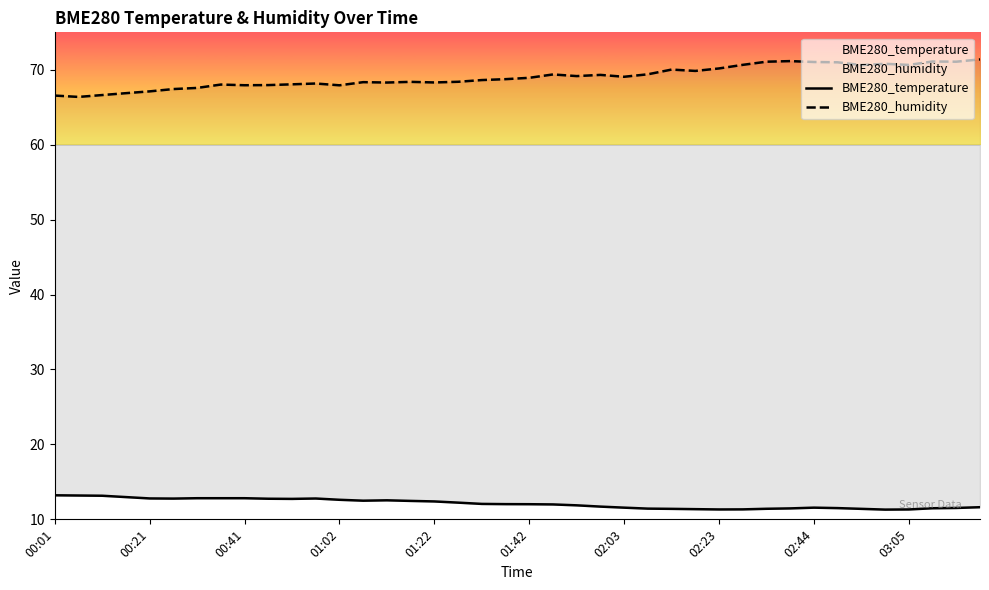

List the series in order of their peak value, highest first.

BME280_humidity, BME280_temperature